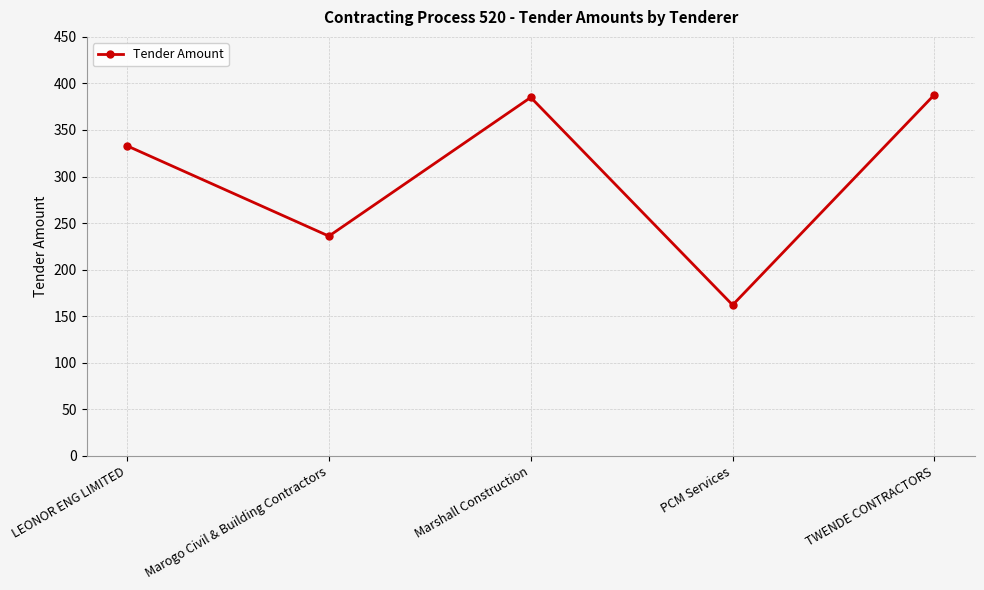

What value does the data have at PCM Services?

162